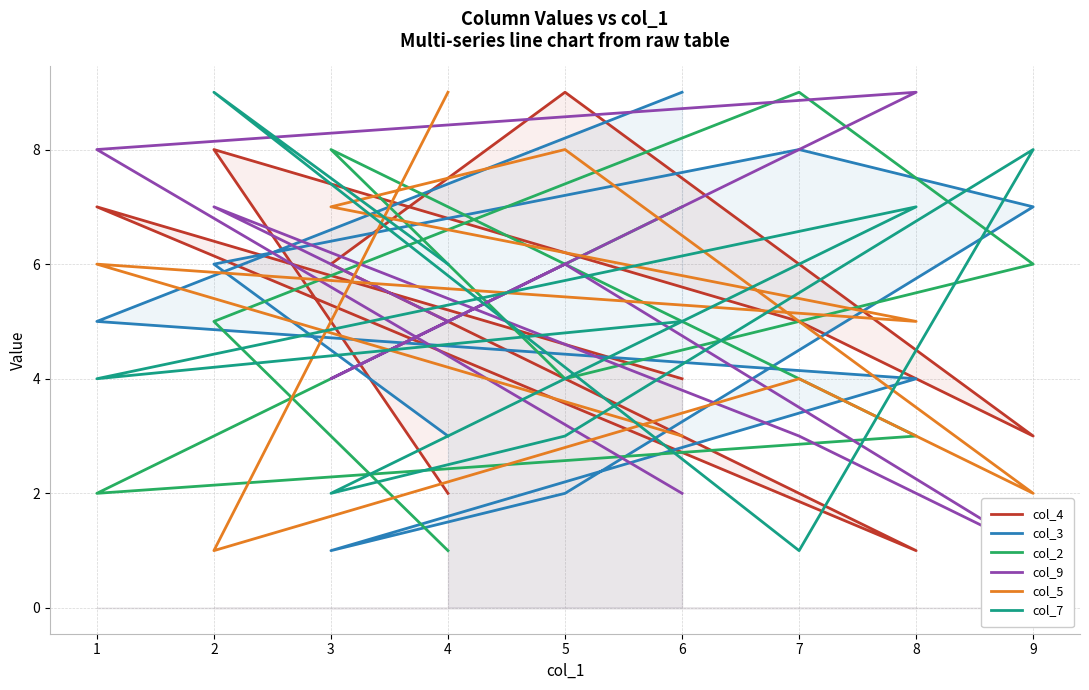

Where do col_5 and col_3 first cross each other?

6 and 1